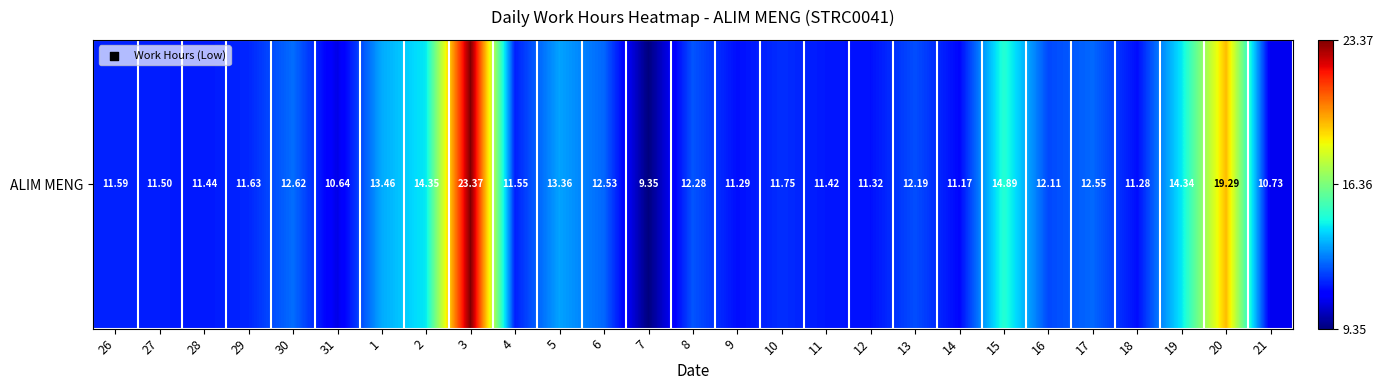

Rank the categories by value from lowest to highest.

7, 31, 21, 14, 18, 9, 12, 11, 28, 27, 4, 26, 29, 10, 16, 13, 8, 6, 17, 30, 5, 1, 19, 2, 15, 20, 3